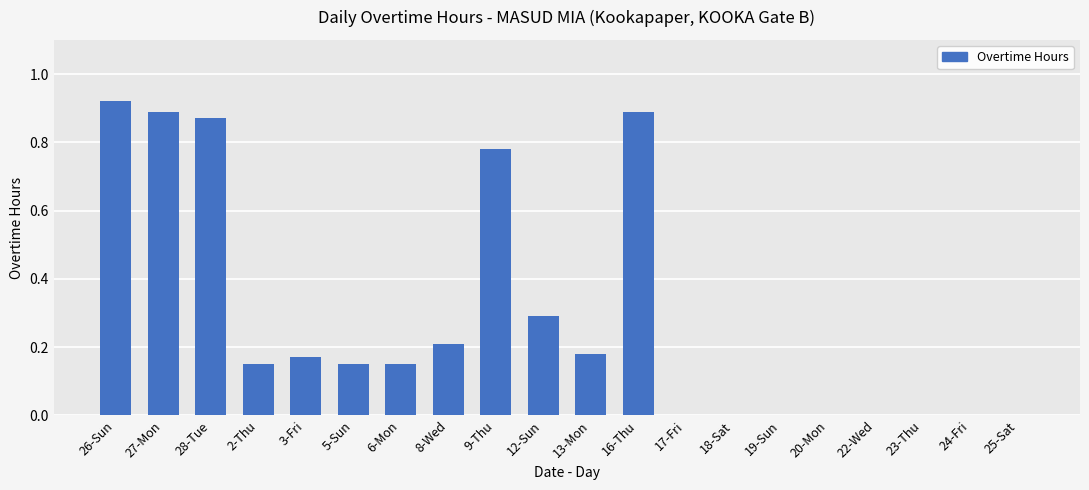

Between 6-Mon and 20-Mon, which is larger?

6-Mon